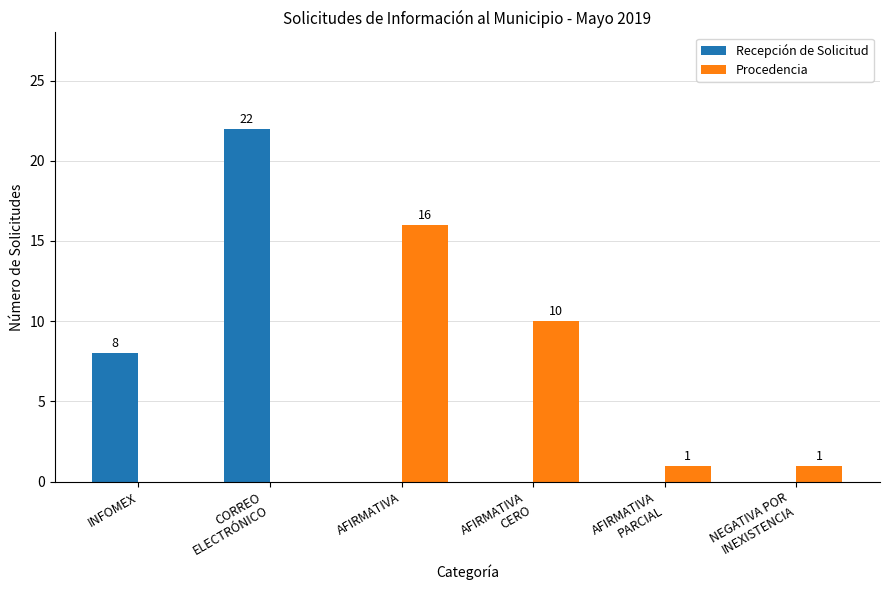

Between AFIRMATIVA and AFIRMATIVA
CERO, which series saw the biggest shift?

Procedencia